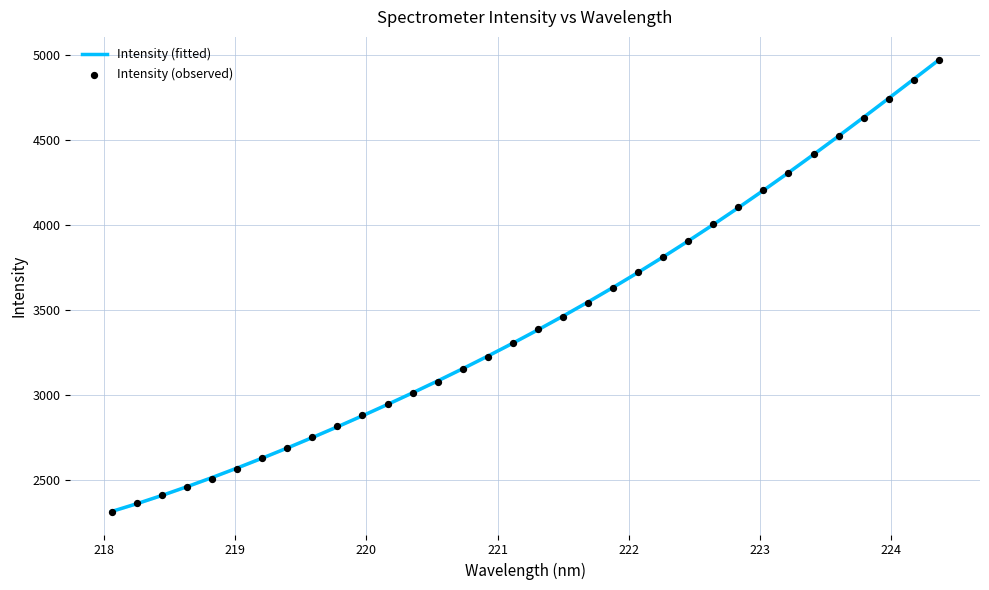

Which series reaches the minimum Y coordinate?

Intensity (observed)